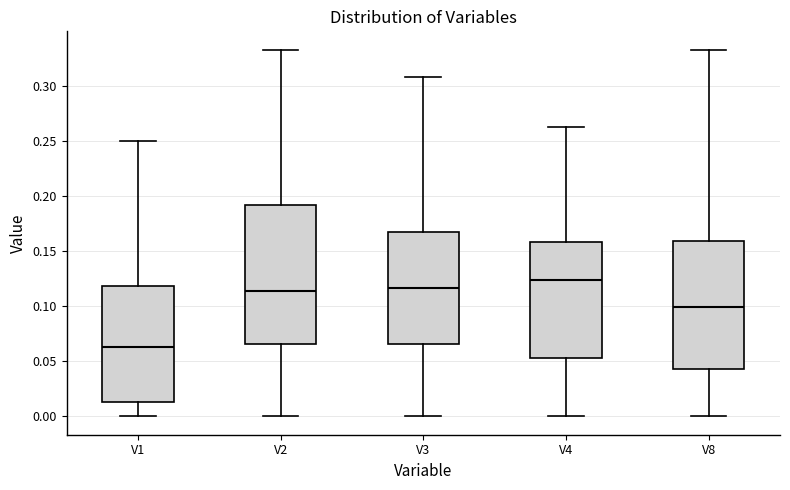

Reading left to right, read every box against the y-axis: the position of its median line, the range the box covers, and the ends of its whiskers. The values are not printed on the chart, so give them approximately, as read against the axis.

V1: median 0.065, box 0.015 to 0.120, whiskers 0.000 to 0.250
V2: median 0.115, box 0.065 to 0.190, whiskers 0.000 to 0.335
V3: median 0.115, box 0.065 to 0.165, whiskers 0.000 to 0.310
V4: median 0.125, box 0.055 to 0.160, whiskers 0.000 to 0.265
V8: median 0.100, box 0.045 to 0.160, whiskers 0.000 to 0.335